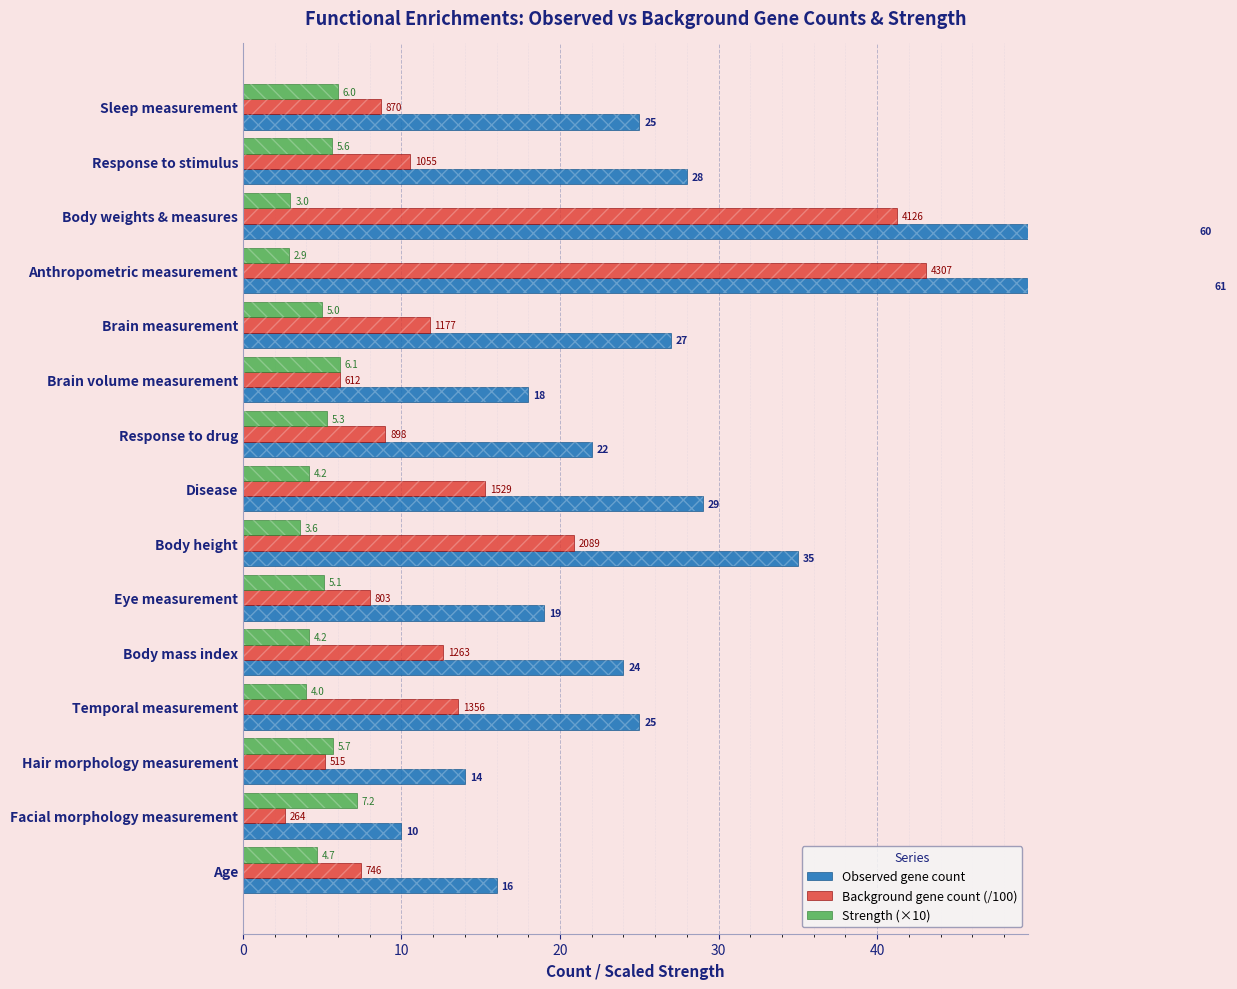

The Observed gene count series shows 25.0 at Temporal measurement. True or false?

True